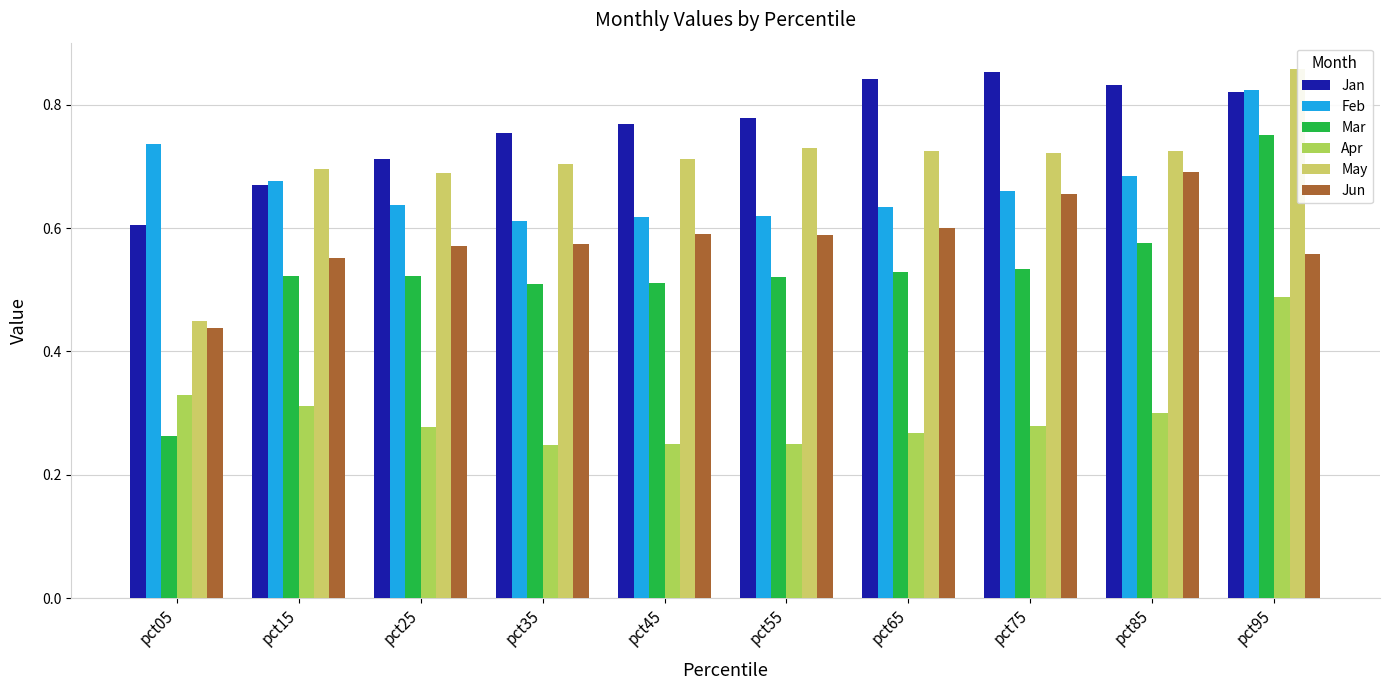

Which series changed the most between pct55 and pct65?

Jan